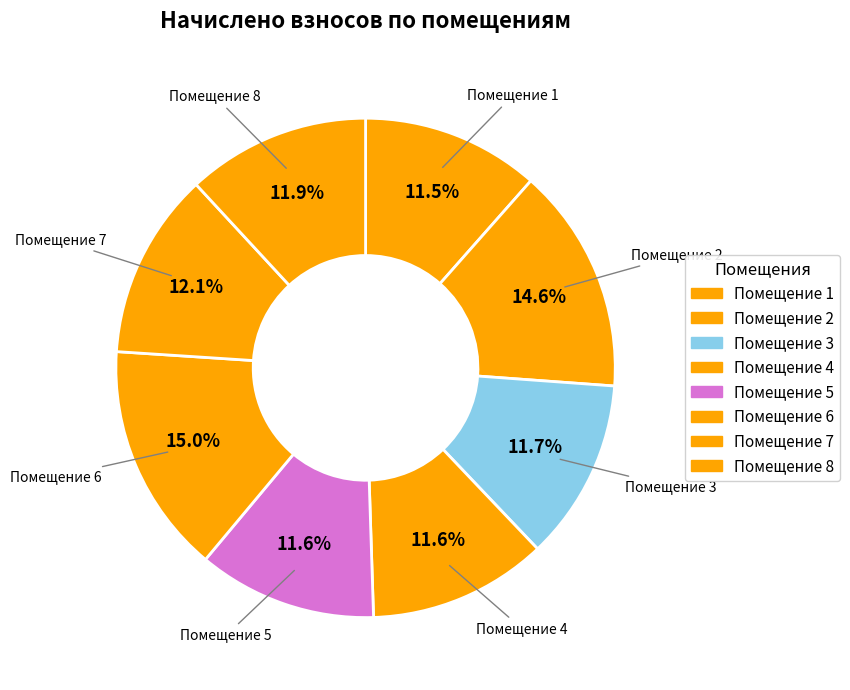

Rank the categories by value from lowest to highest.

1, 4, 5, 3, 8, 7, 2, 6